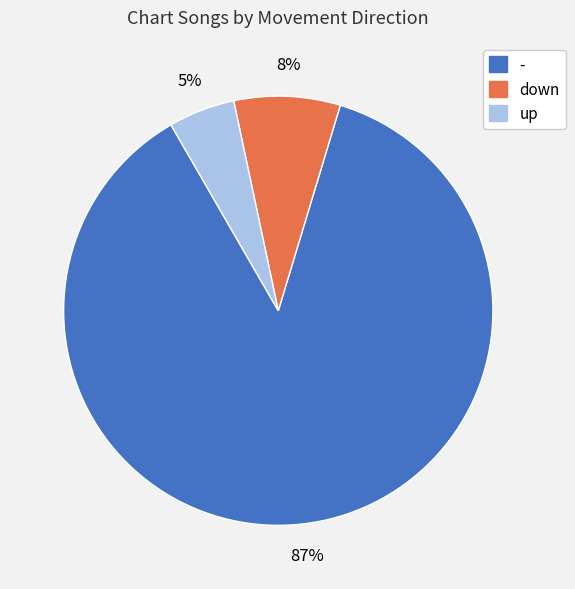

Which slice is the smallest?

up